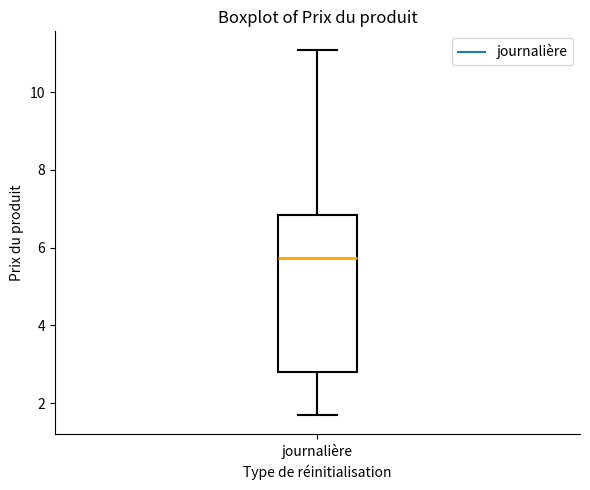

Transcribe this box plot: give where the median line is, the range the box spans, and where the two whiskers end, as read against the y-axis. The values are not printed on the chart, so give them approximately, as read against the axis.

median 5.8, box 2.8 to 6.8, whiskers 1.6 to 11.0